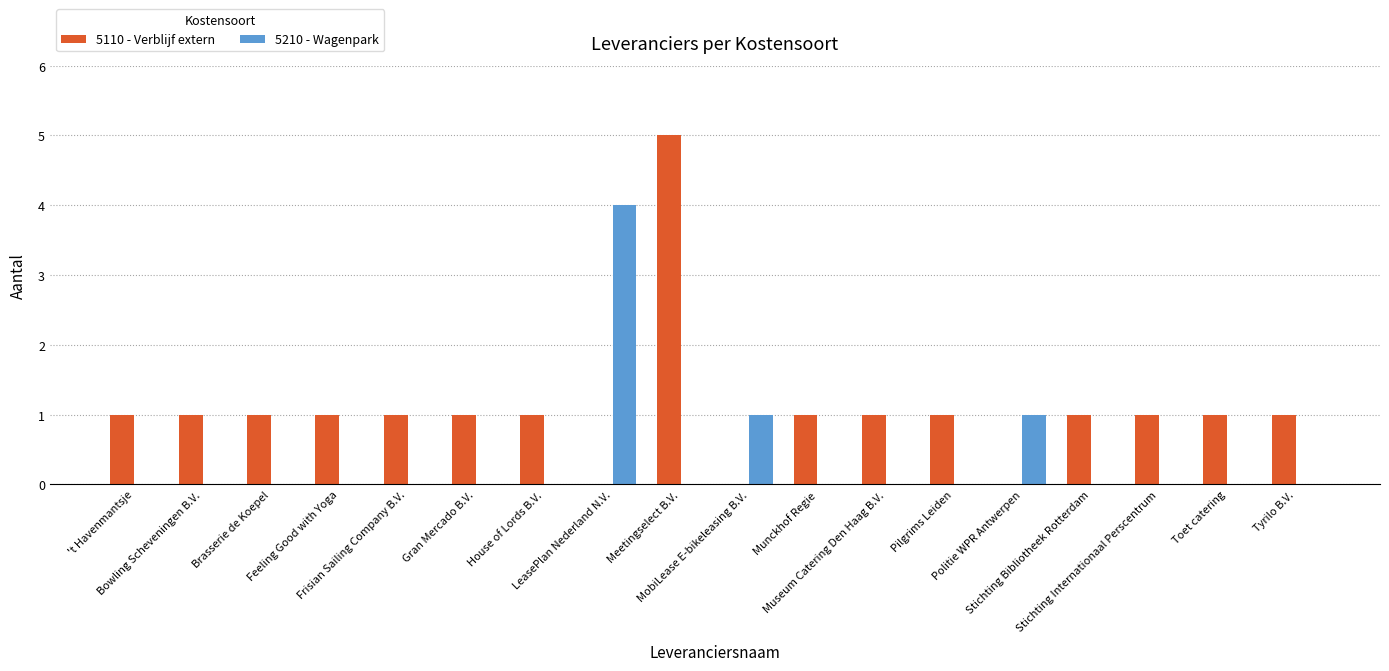

Which series has the largest total across all categories?

5110 - Verblijf extern